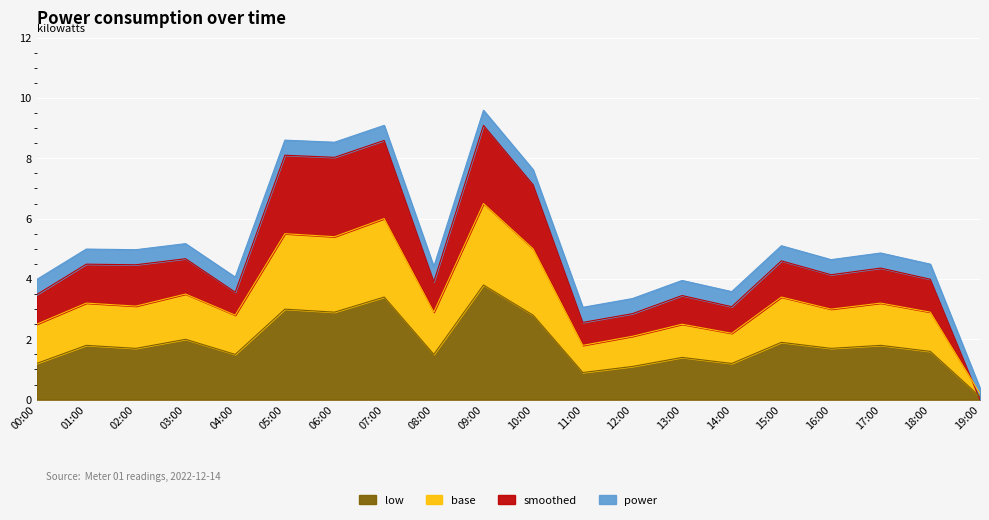

How many lines are shown in the chart?

4